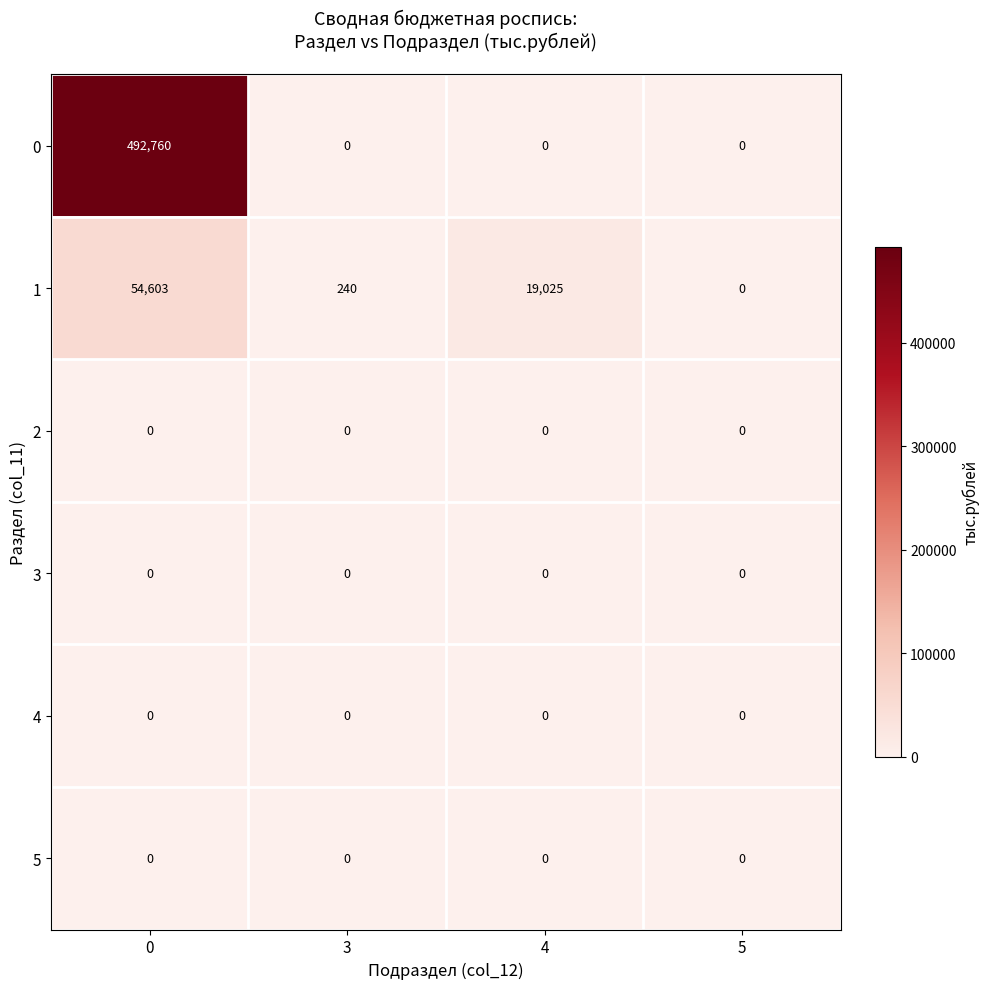

How many series are shown in this chart?

6